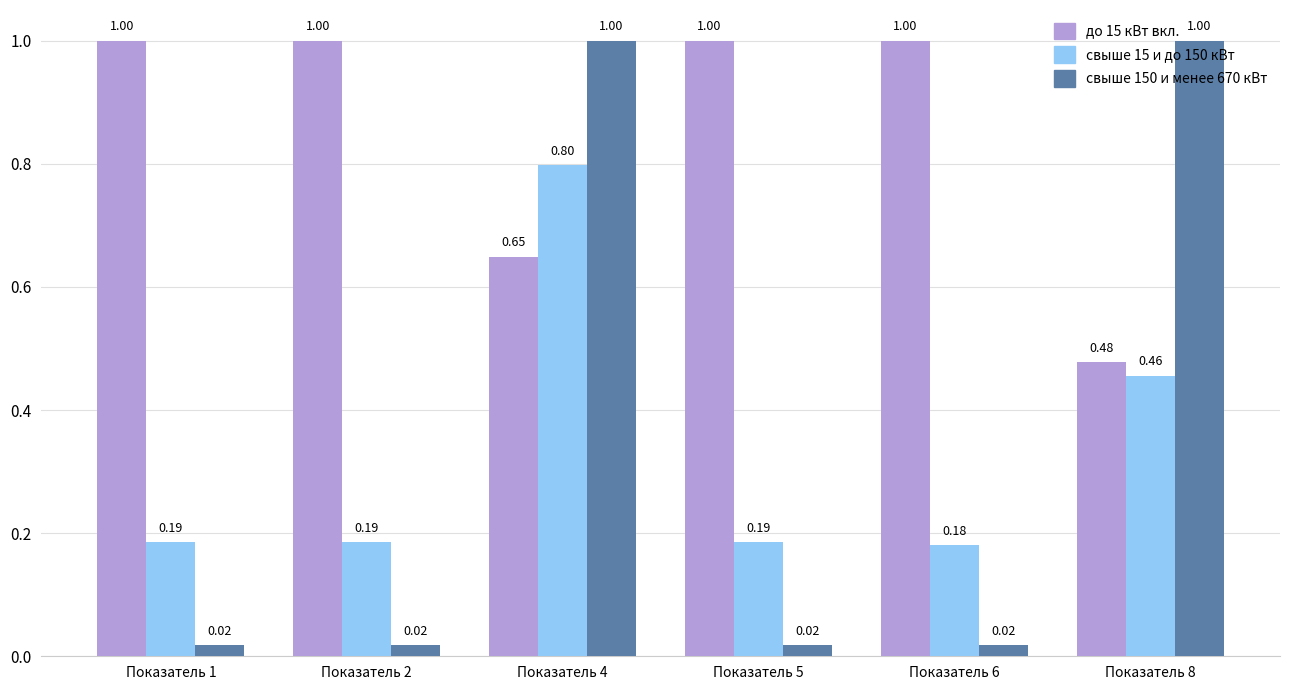

At which category is the sum across all series the highest?

Показатель 4